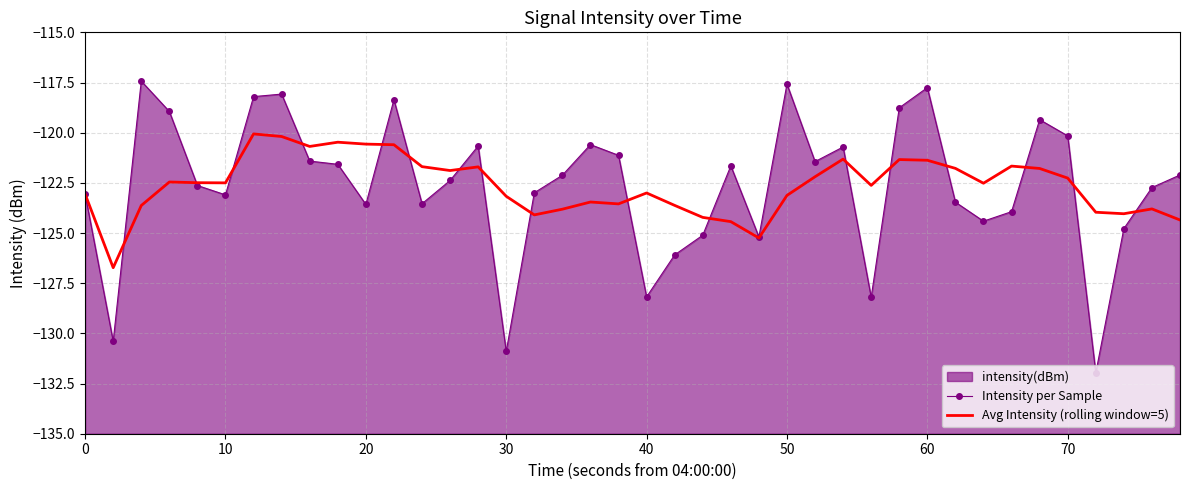

Is it true that Intensity per Sample equals -51.1 at 31?

False